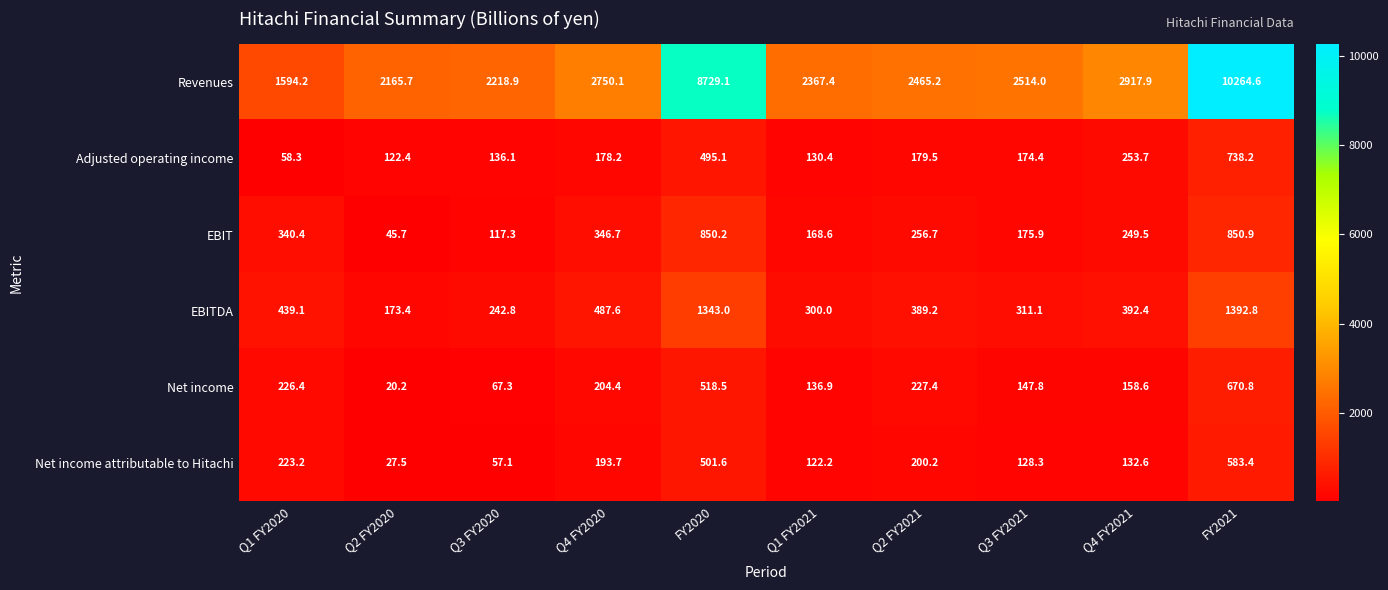

Which series has the largest total across all categories?

Revenues